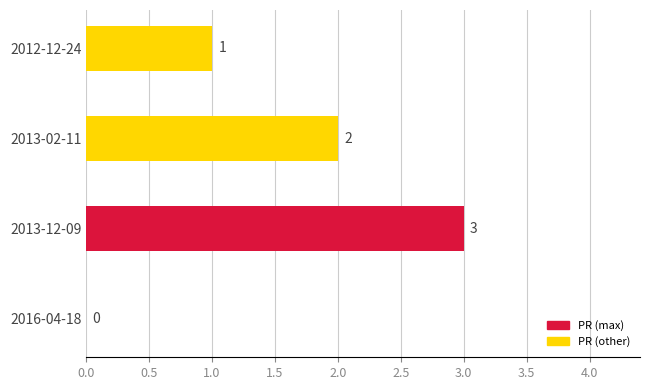

Count the number of data series in this chart.

1